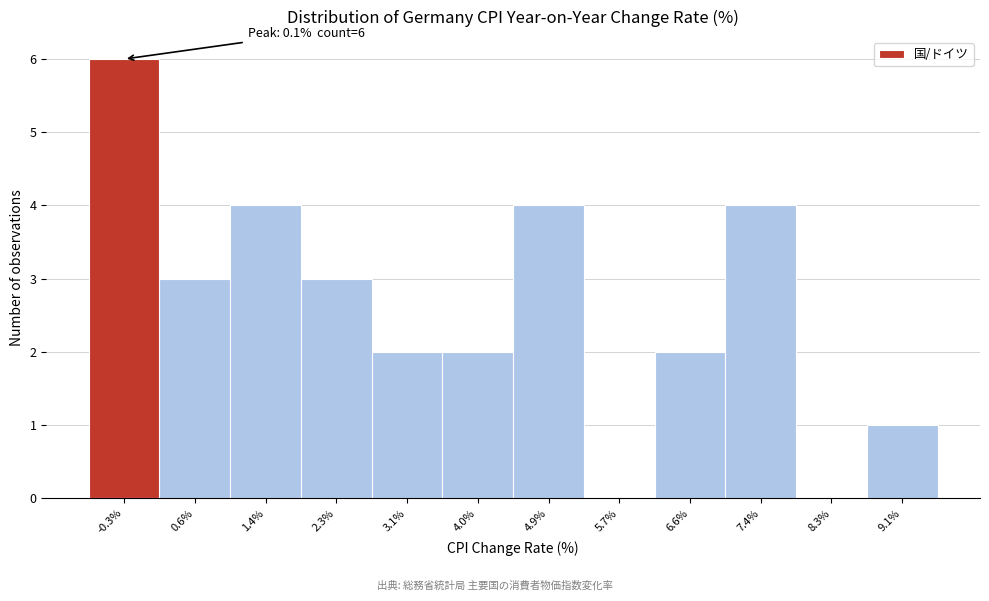

Reading left to right, extract all data points from this chart.

-0.3%=6	0.6%=3	1.4%=4	2.3%=3	3.1%=2	4.0%=2	4.9%=4	5.7%=0	6.6%=2	7.4%=4	8.3%=0	9.1%=1